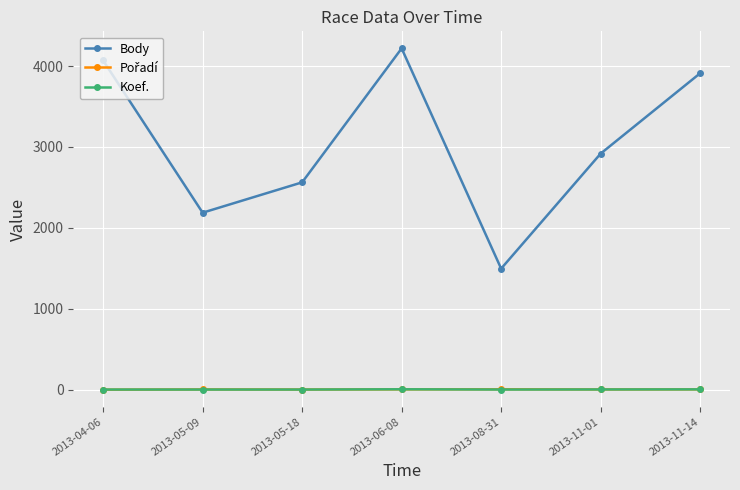

Where is the first local minimum for Body?

2013-05-09